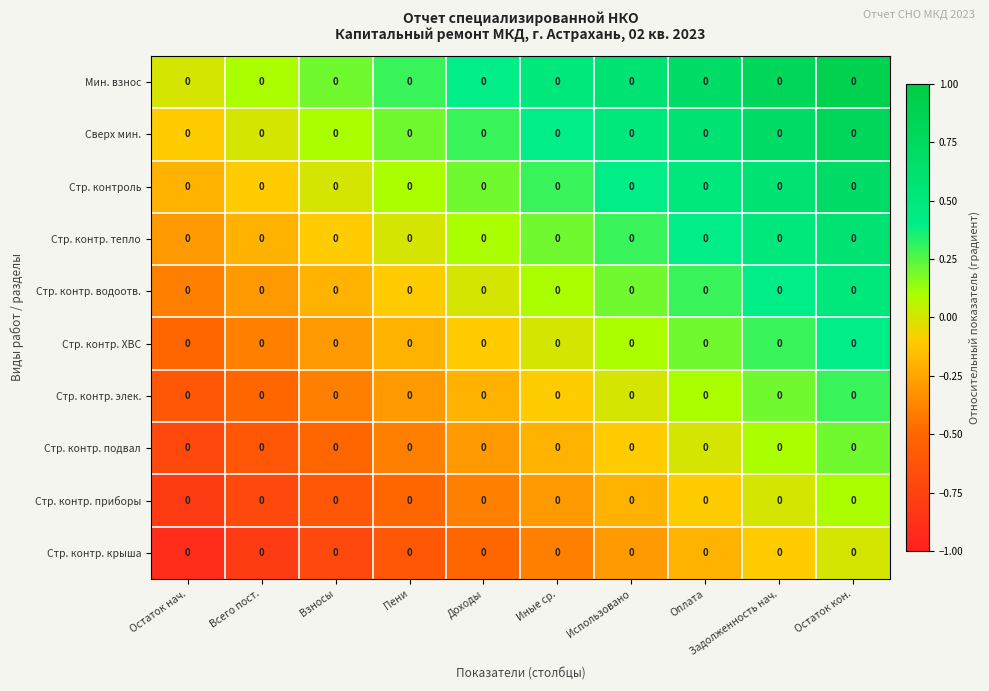

List the series in order of their peak value, lowest first.

Стр. контр. крыша, Стр. контр. приборы, Стр. контр. подвал, Стр. контр. элек., Стр. контр. ХВС, Стр. контр. водоотв., Стр. контр. тепло, Стр. контроль, Сверх мин., Мин. взнос